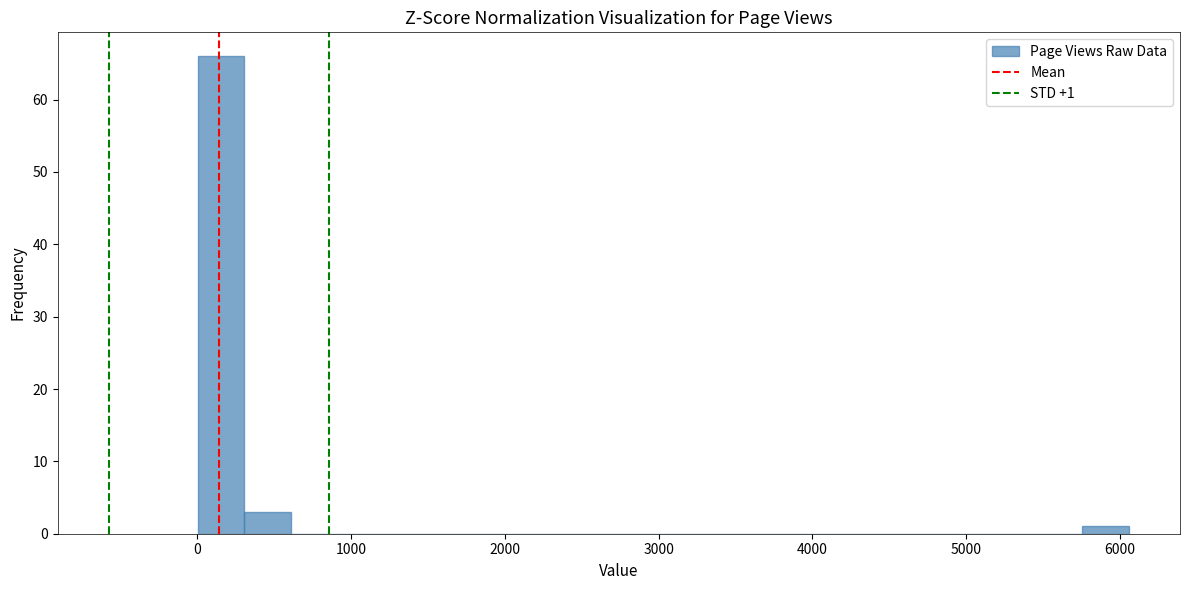

Around what value on the x-axis is the tallest bar? Give the approximate position of its centre, as read against the axis.

200